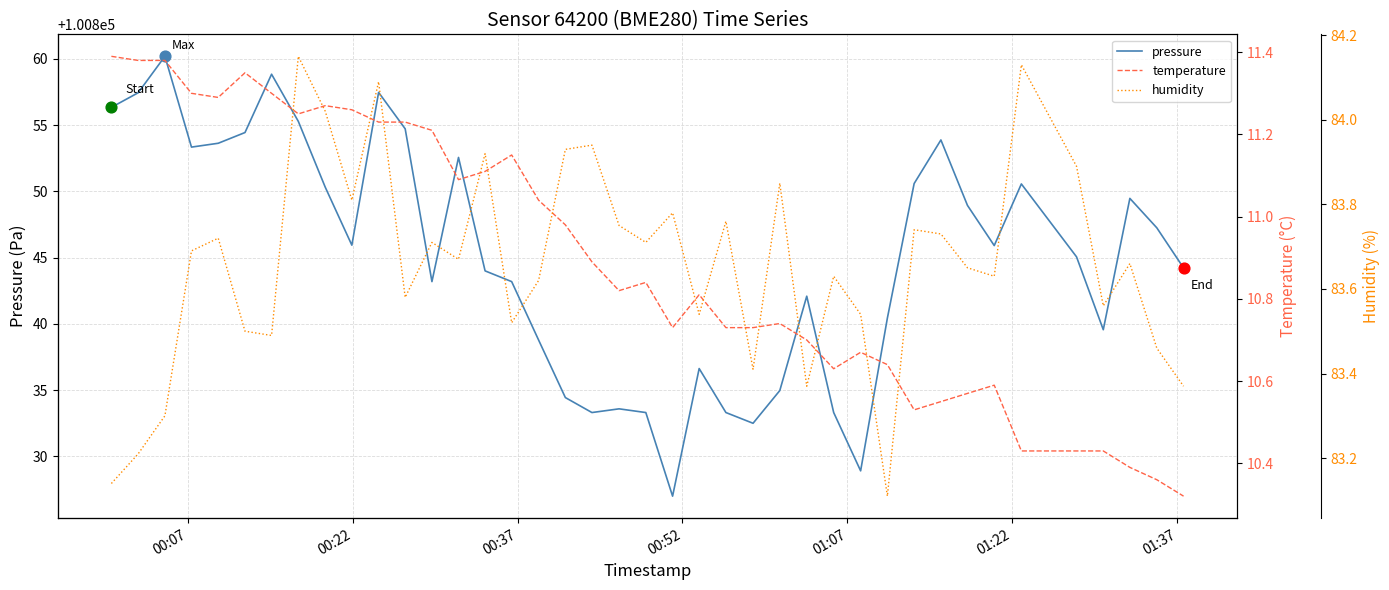

Which series has the largest total across all categories?

pressure